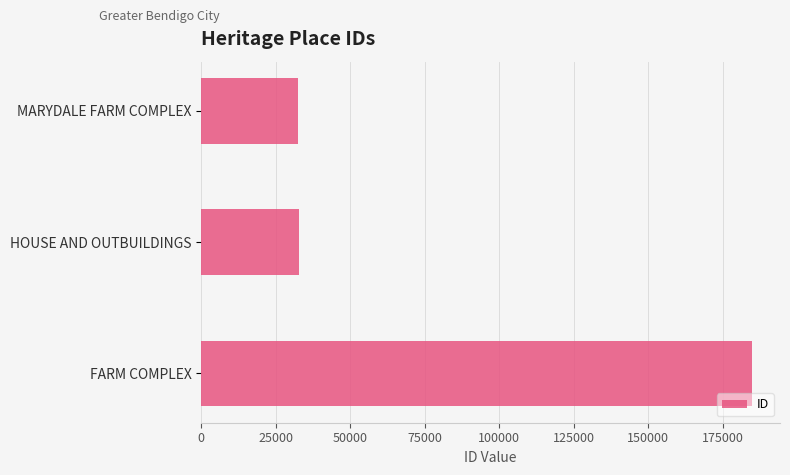

Where is the data nearest to the value 108775?

HOUSE AND OUTBUILDINGS